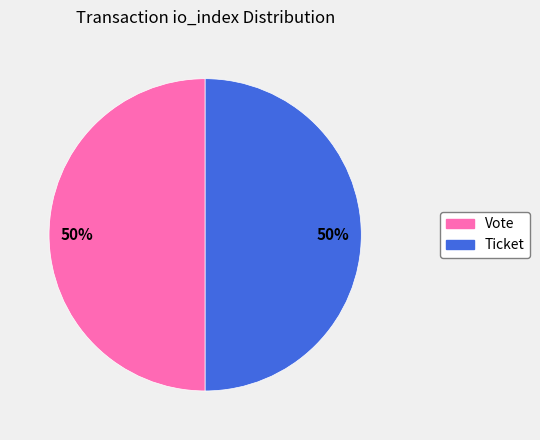

To the nearest percent, what is the average slice percentage?

50%